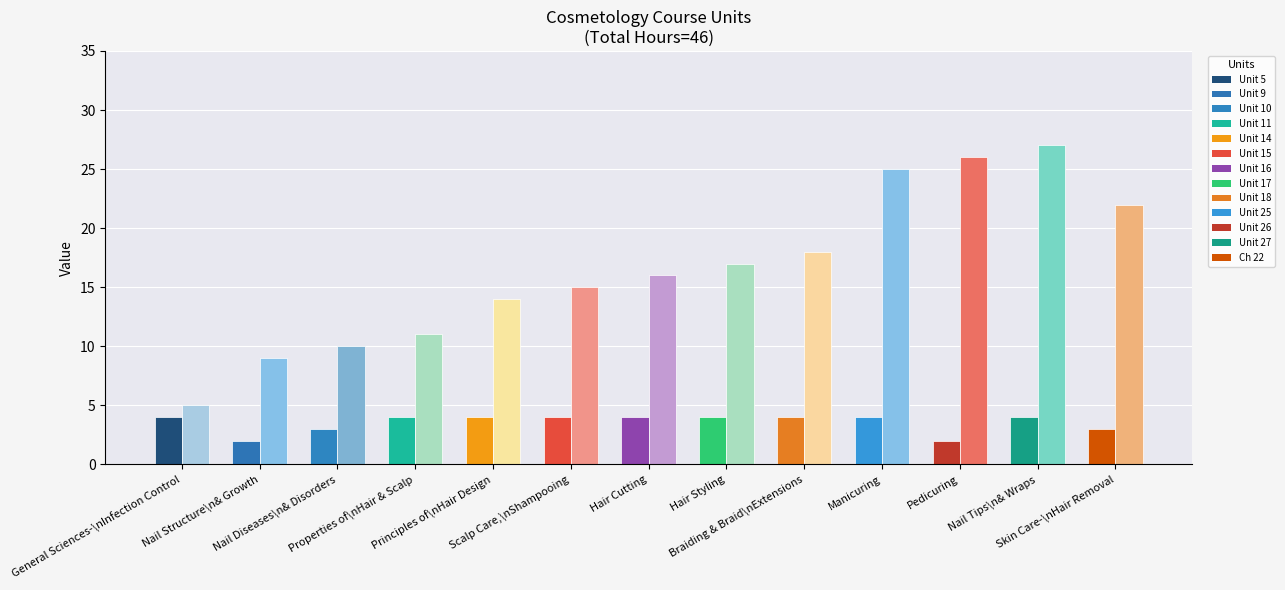

How many series are shown in this chart?

2